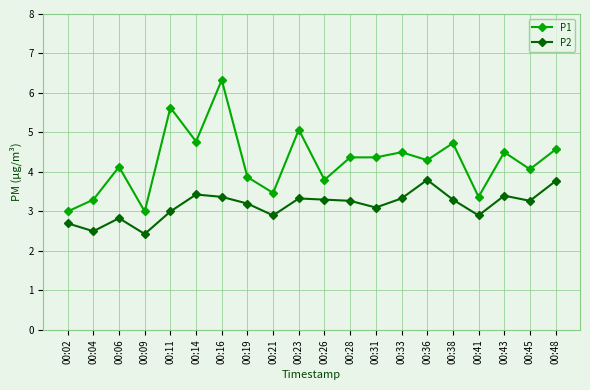

At 00:06, list the series in order from smallest to largest.

P2, P1